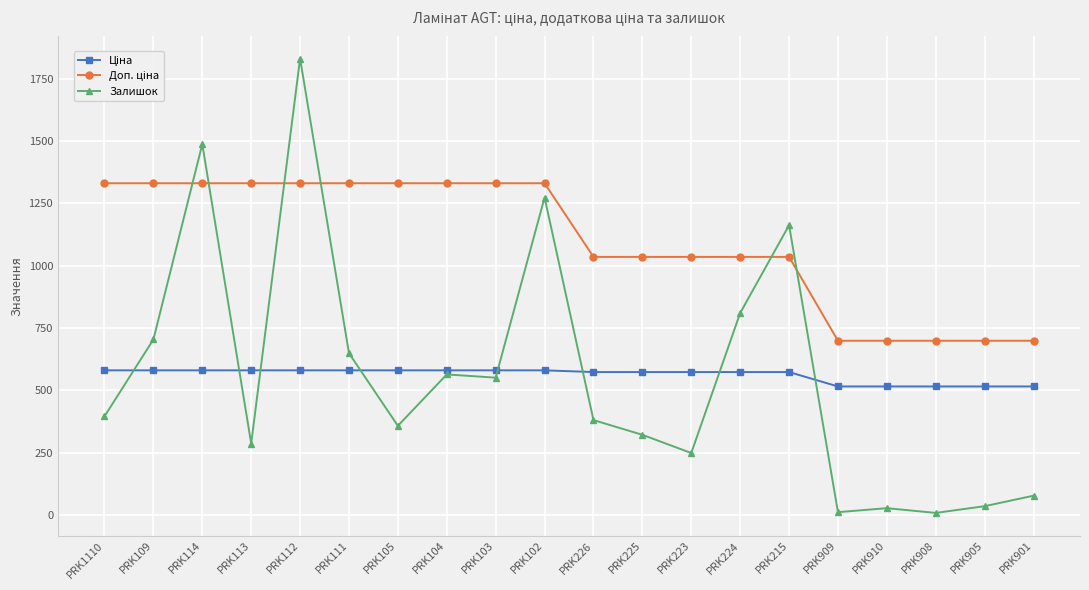

What is the approximate value of Залишок at PRK215?

1162.0